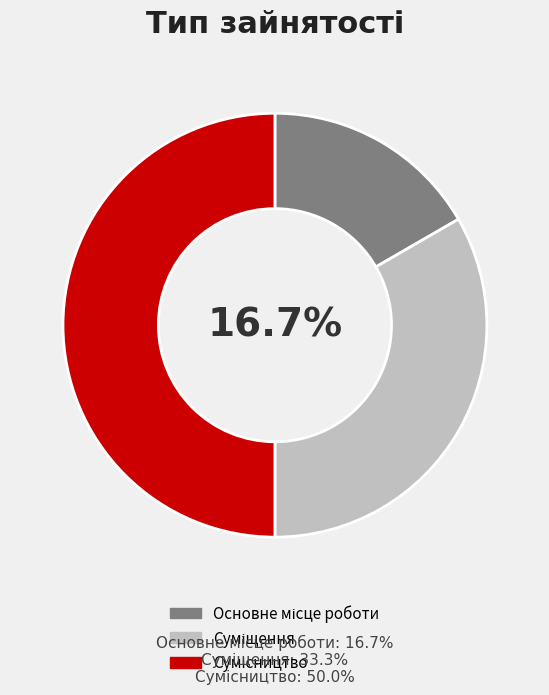

How many slices are in this pie chart?

3